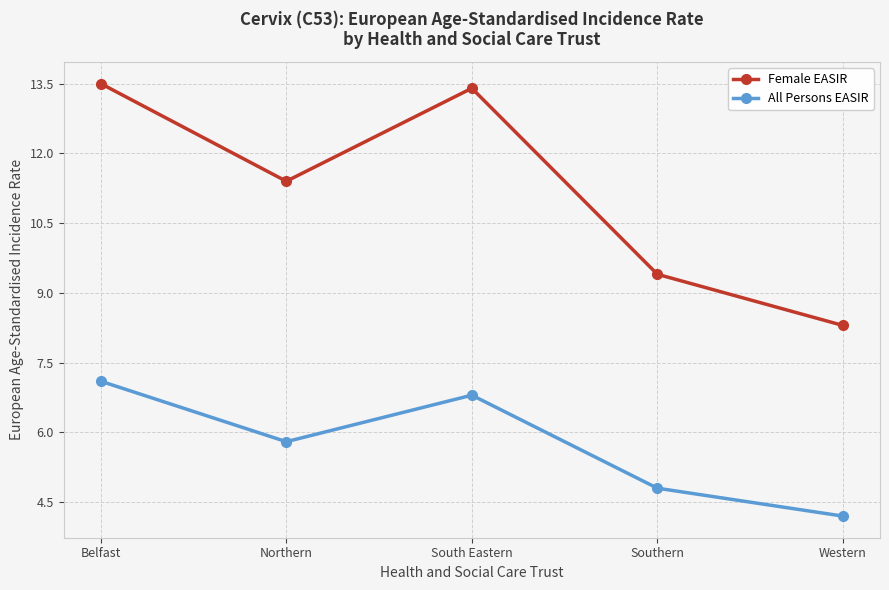

True or false: All Persons EASIR has a value of 4.2 at Western.

True